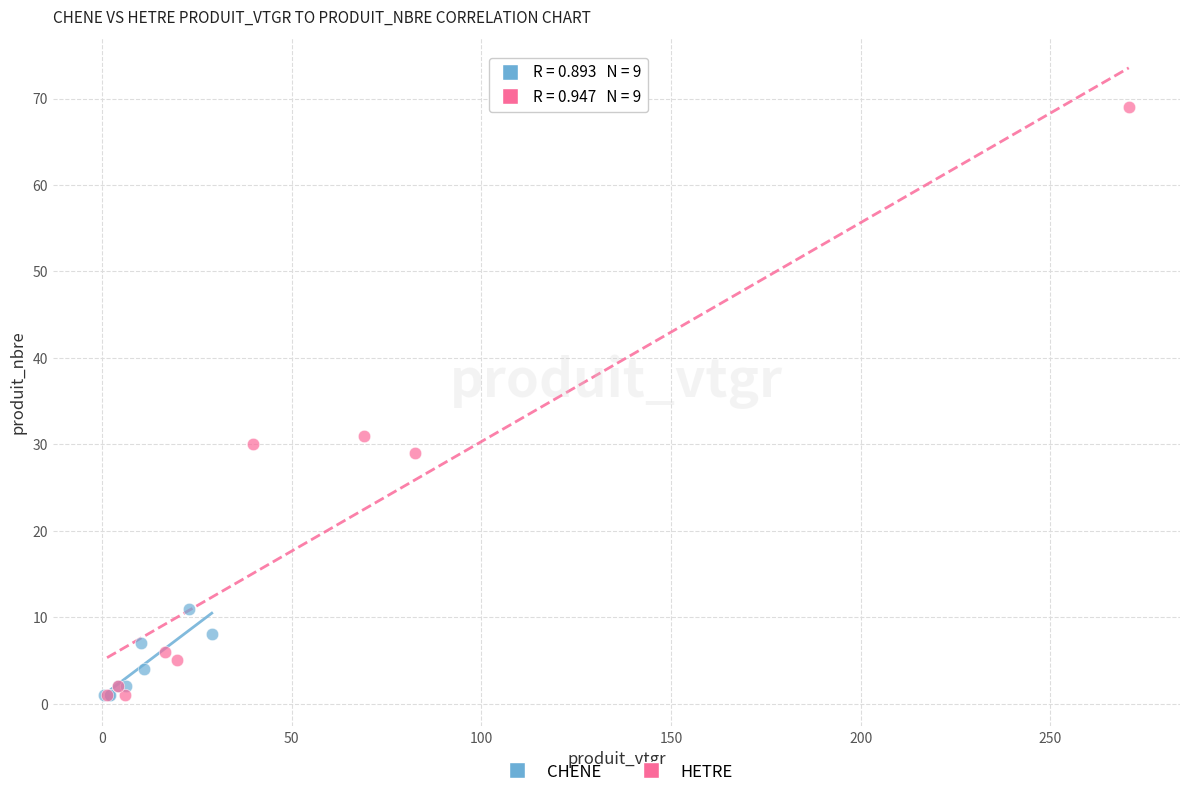

Which series has the largest Y range (max minus min)?

HETRE